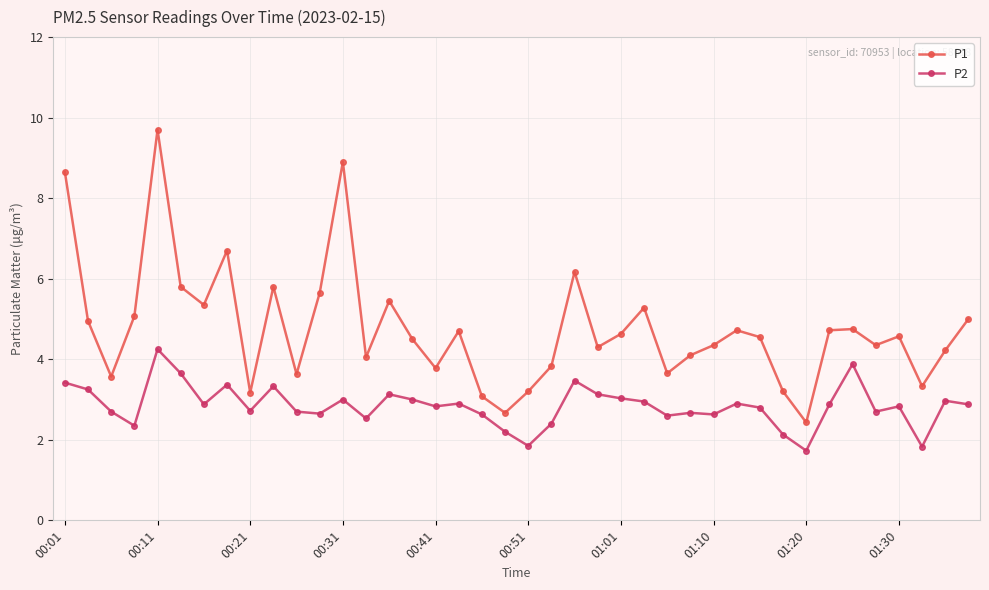

True or false: P1 and P2 cross at least once.

False